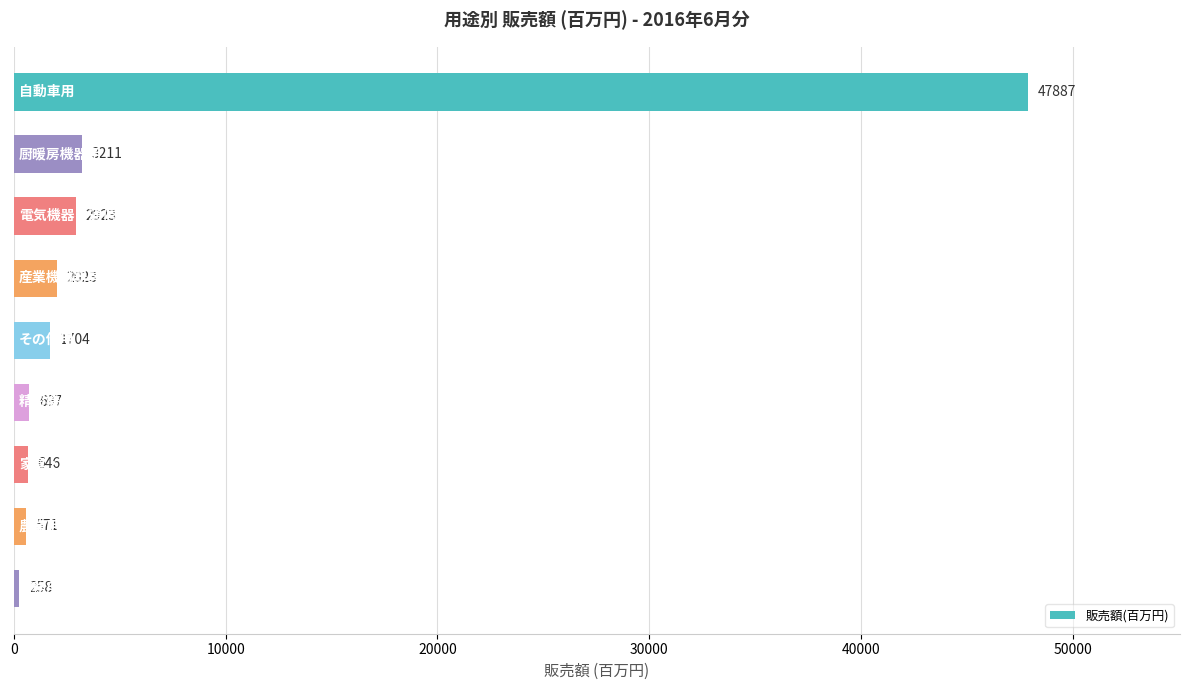

What is the sum of all values?

59920